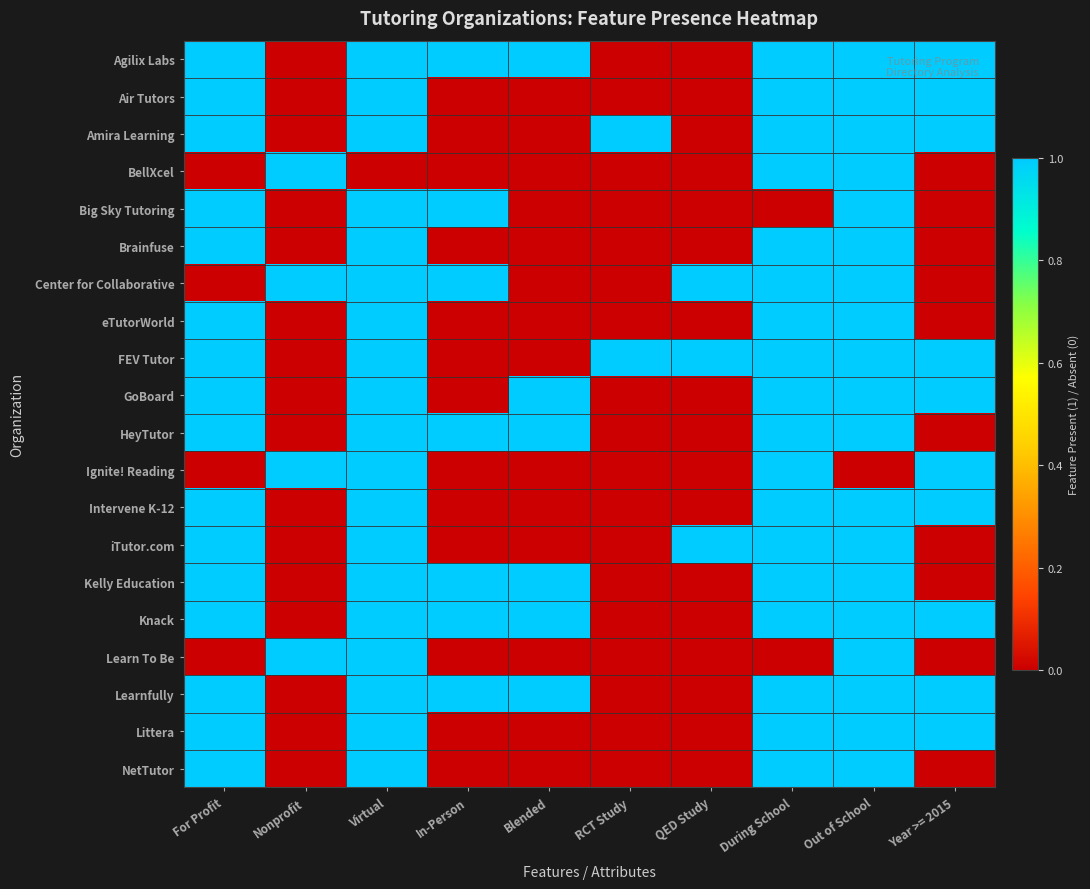

Between Out of School and QED Study, which is larger?

Out of School